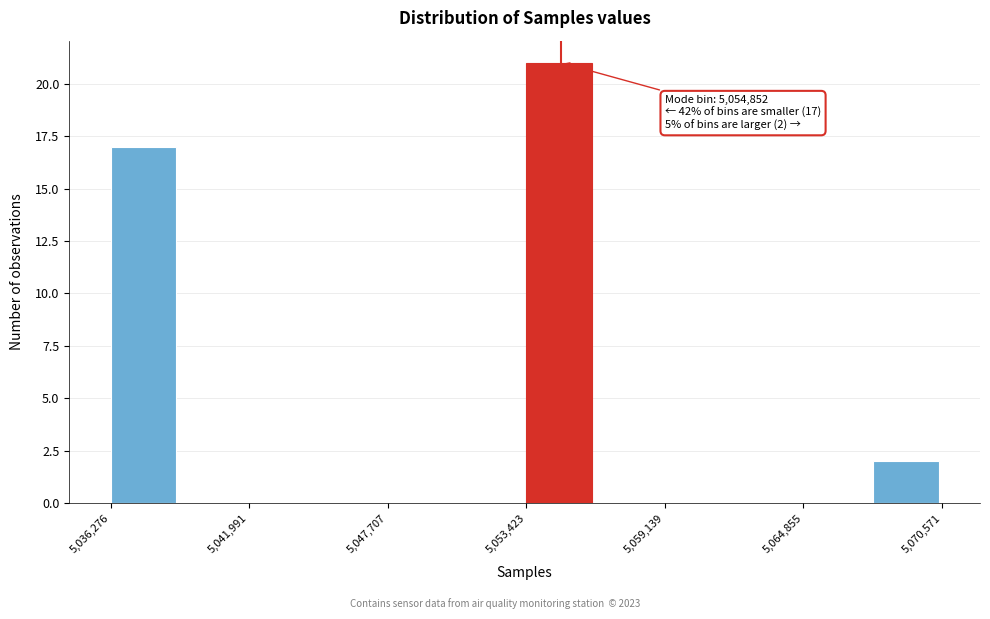

Around what value on the x-axis is the tallest bar? Give the approximate position of its centre, as read against the axis.

5055000